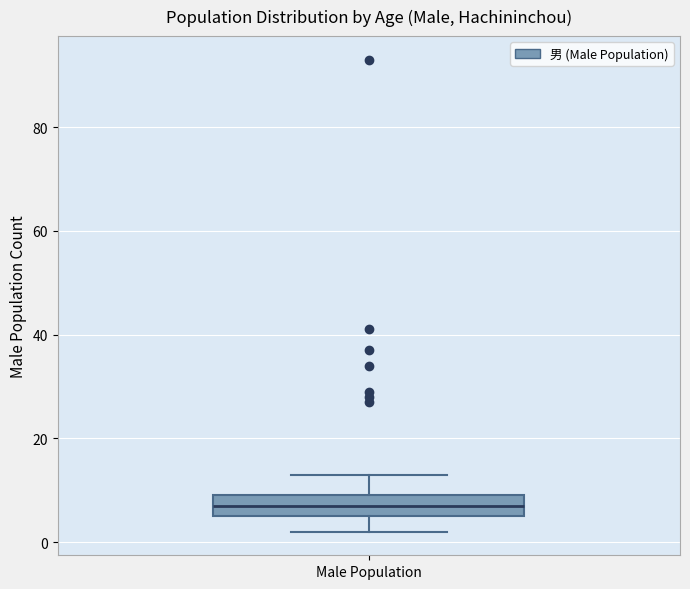

Transcribe this box plot: give where the median line is, the range the box spans, and where the two whiskers end, as read against the y-axis. The values are not printed on the chart, so give them approximately, as read against the axis.

median 8, box 6 to 10, whiskers 2 to 14